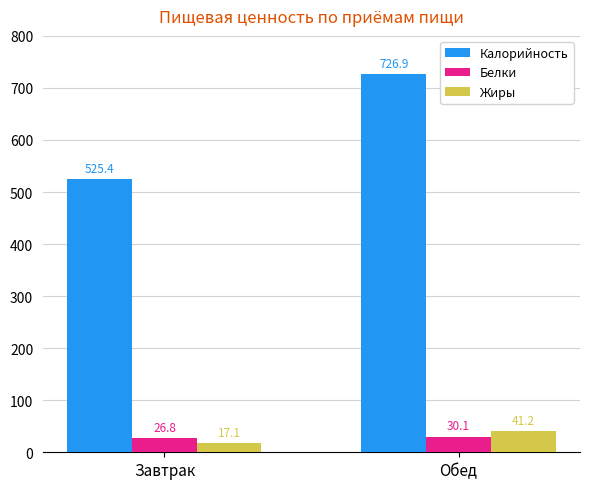

Which category has the highest value in the Калорийность series?

Обед